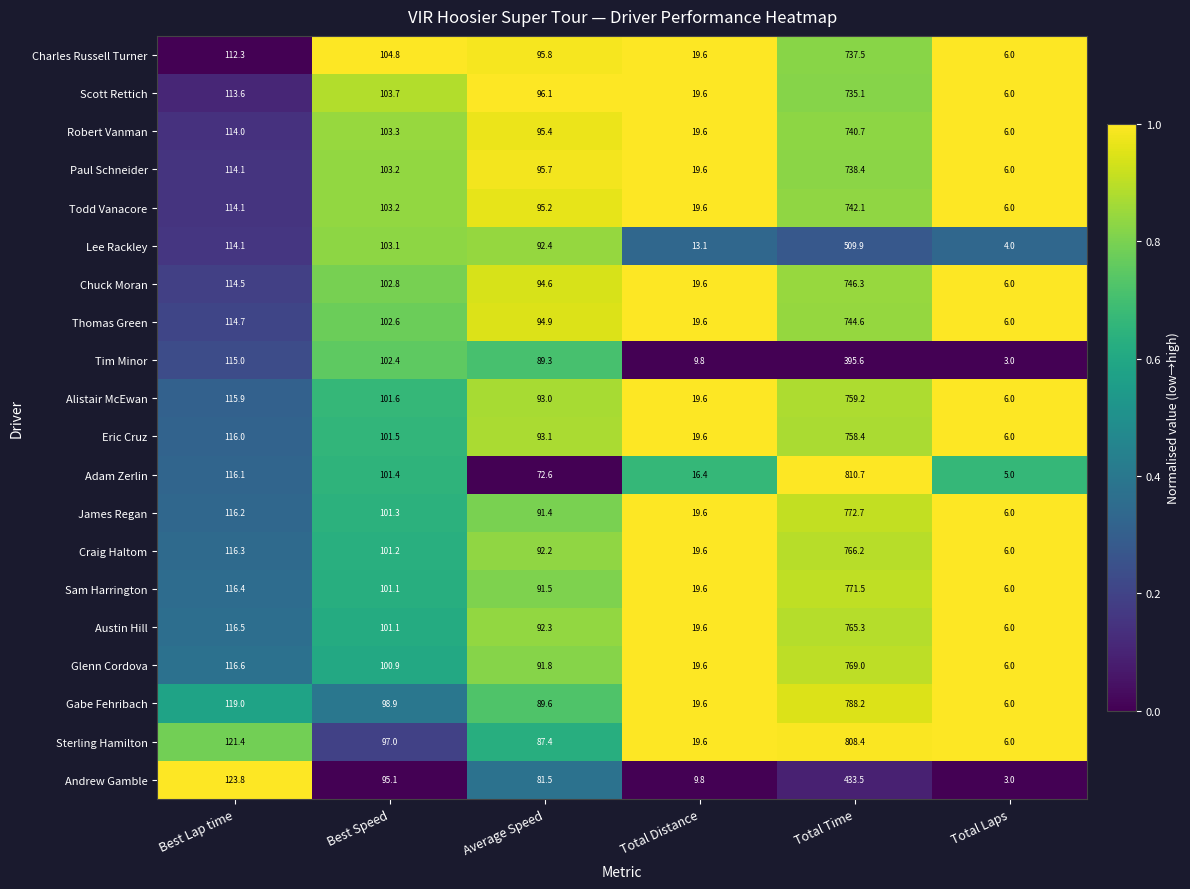

How many categories are shown in the chart?

6